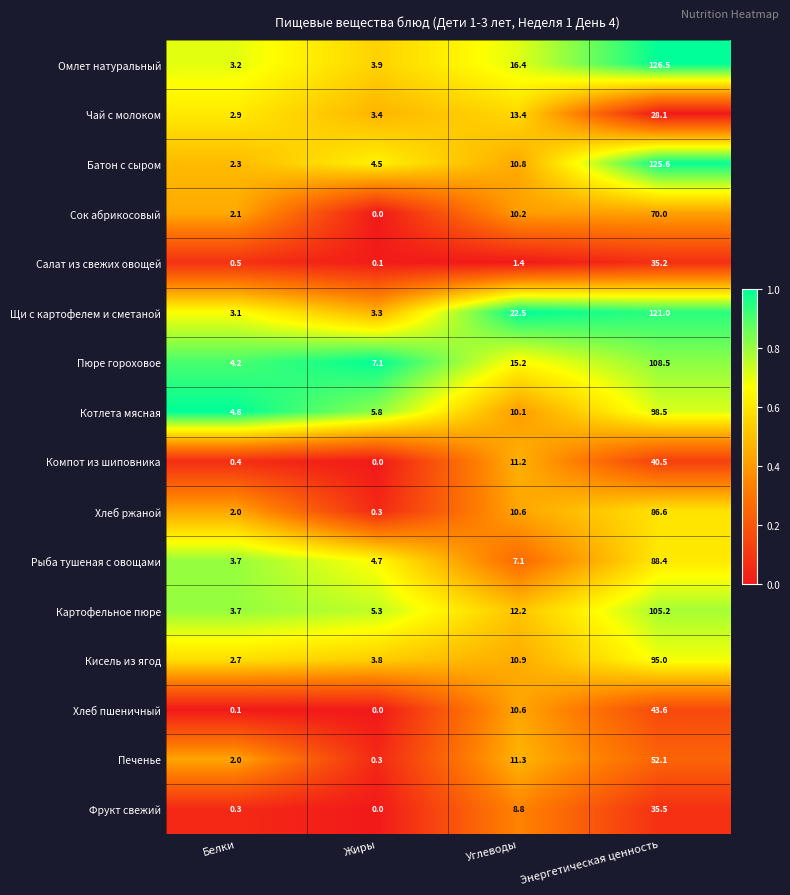

Which label corresponds to the largest value in the chart?

Энергетическая ценность